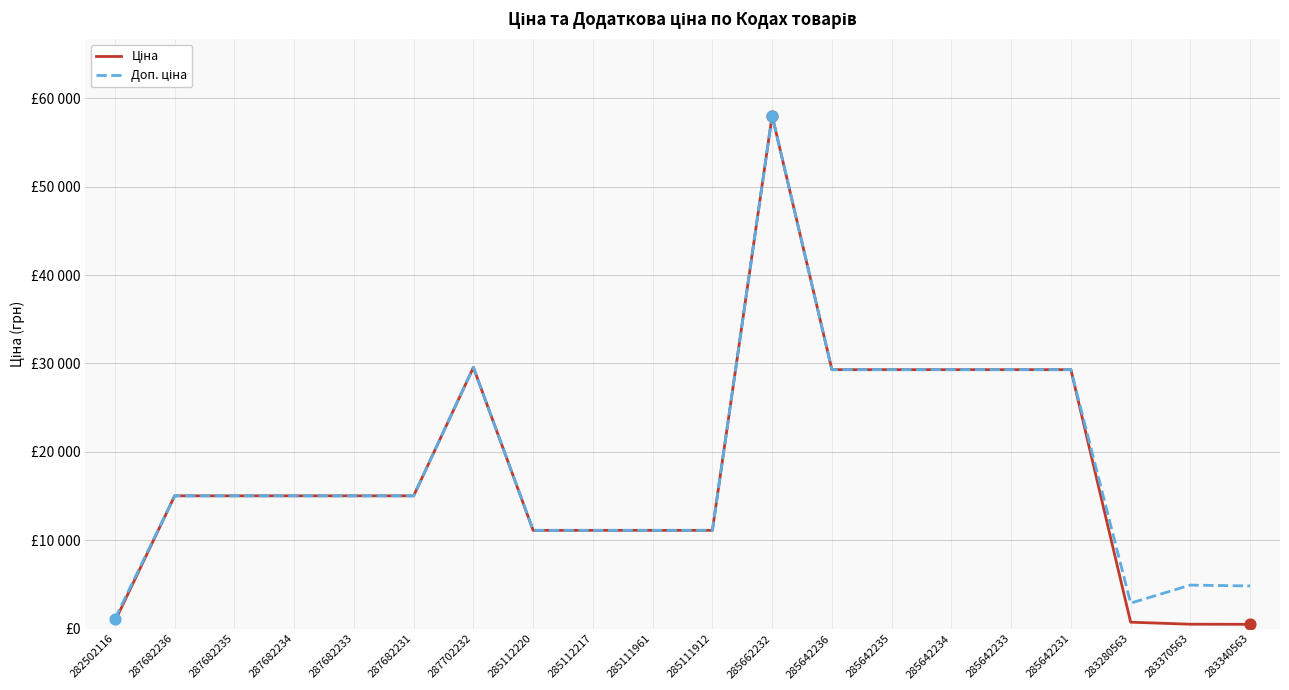

Which series has the largest total across all categories?

Доп. ціна